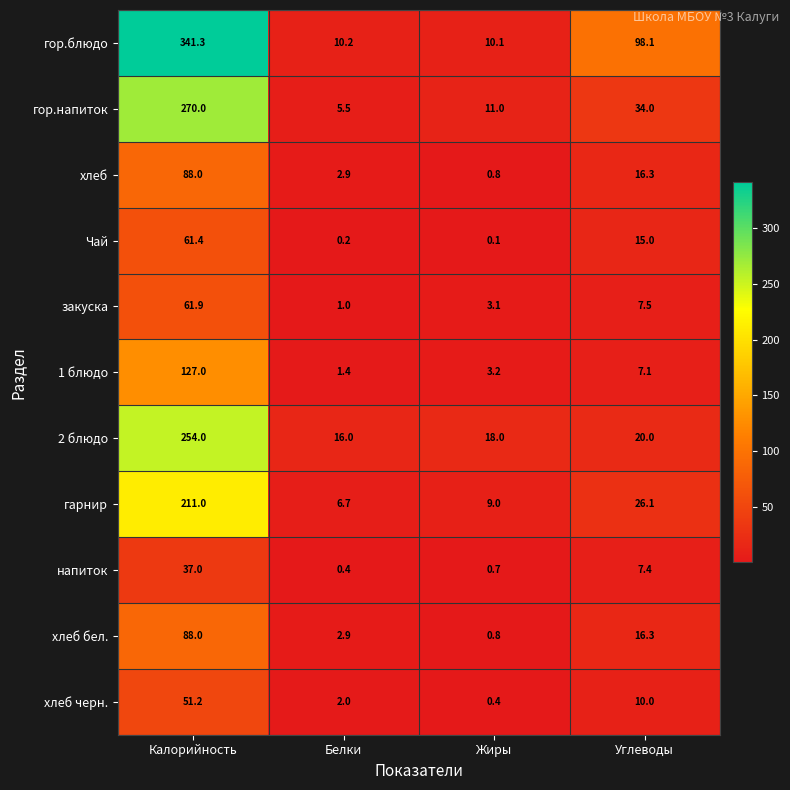

True or false: хлеб has a value of 0.8 at Жиры.

True